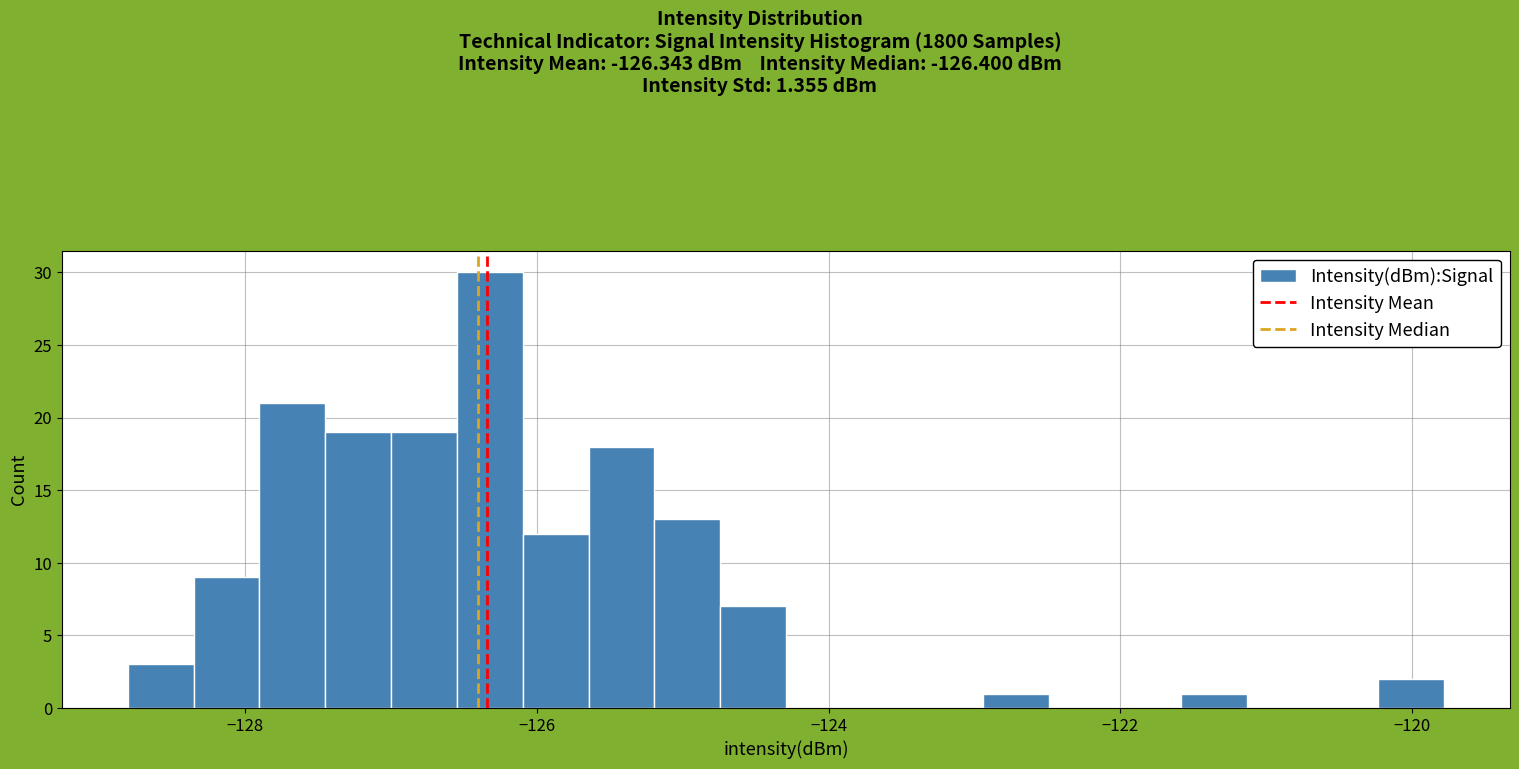

Read against the x-axis, roughly where is the centre of the tallest bar?

-126.4